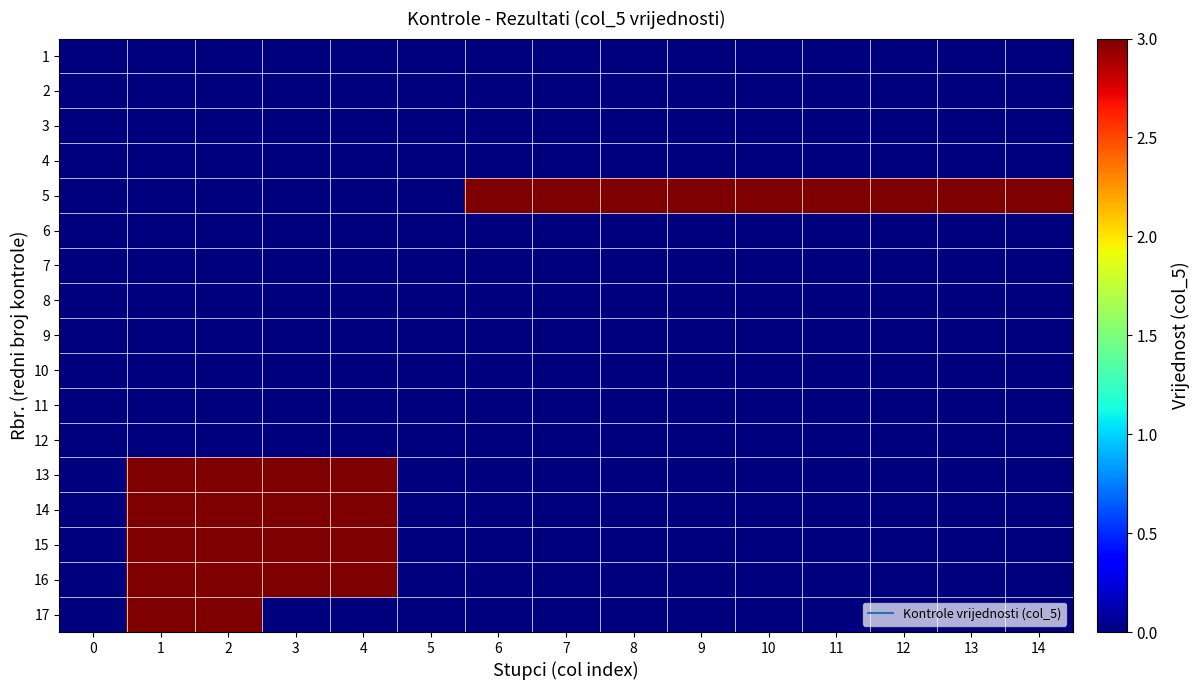

Which series has the largest range (max minus min)?

5